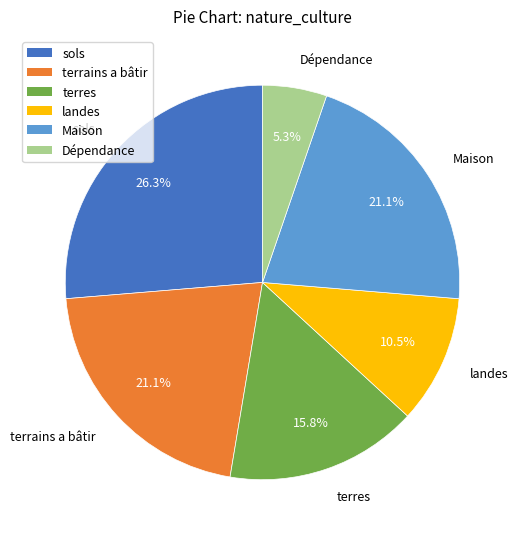

True or false: Dépendance accounts for 1% of the total.

False